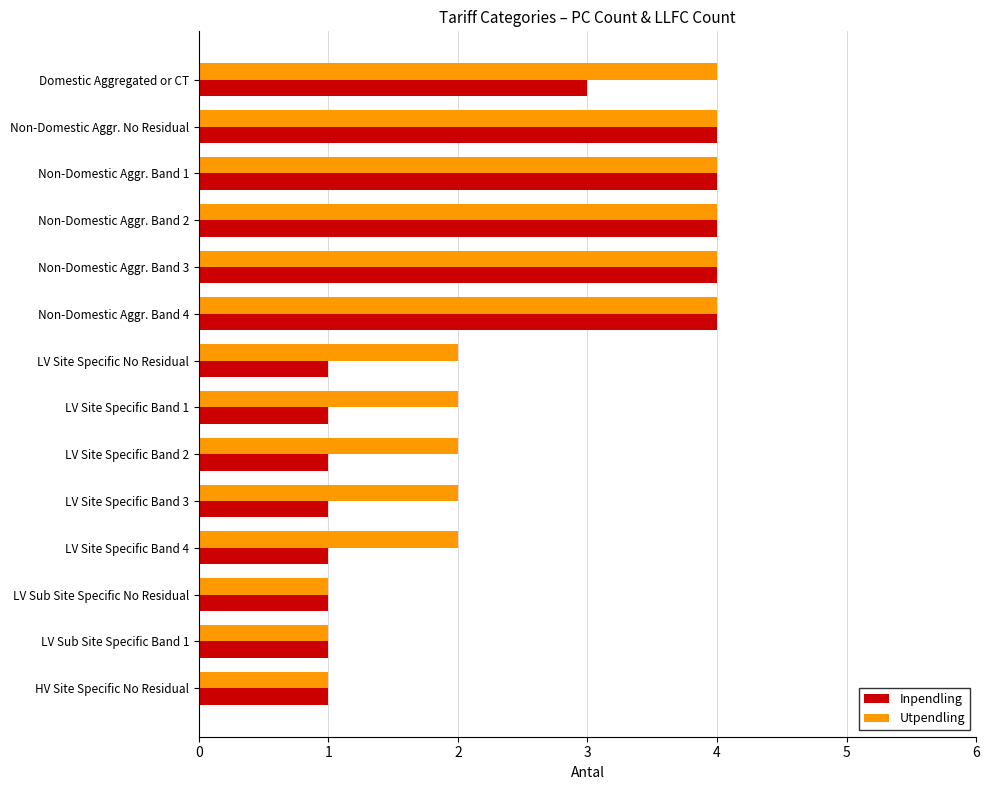

What is the maximum value shown in the chart?

4